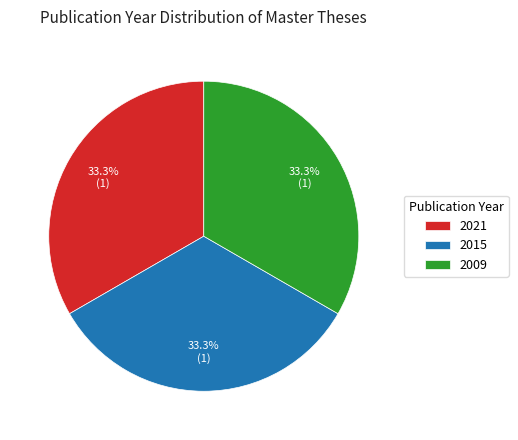

Is it true that 2009 is 39% of the pie?

False